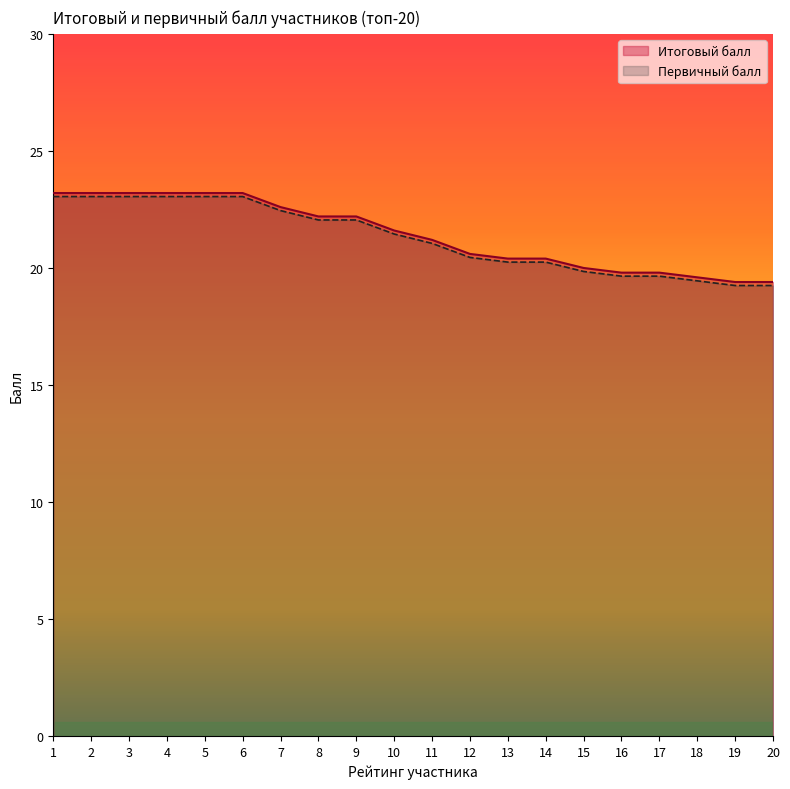

How many series are shown in this chart?

2